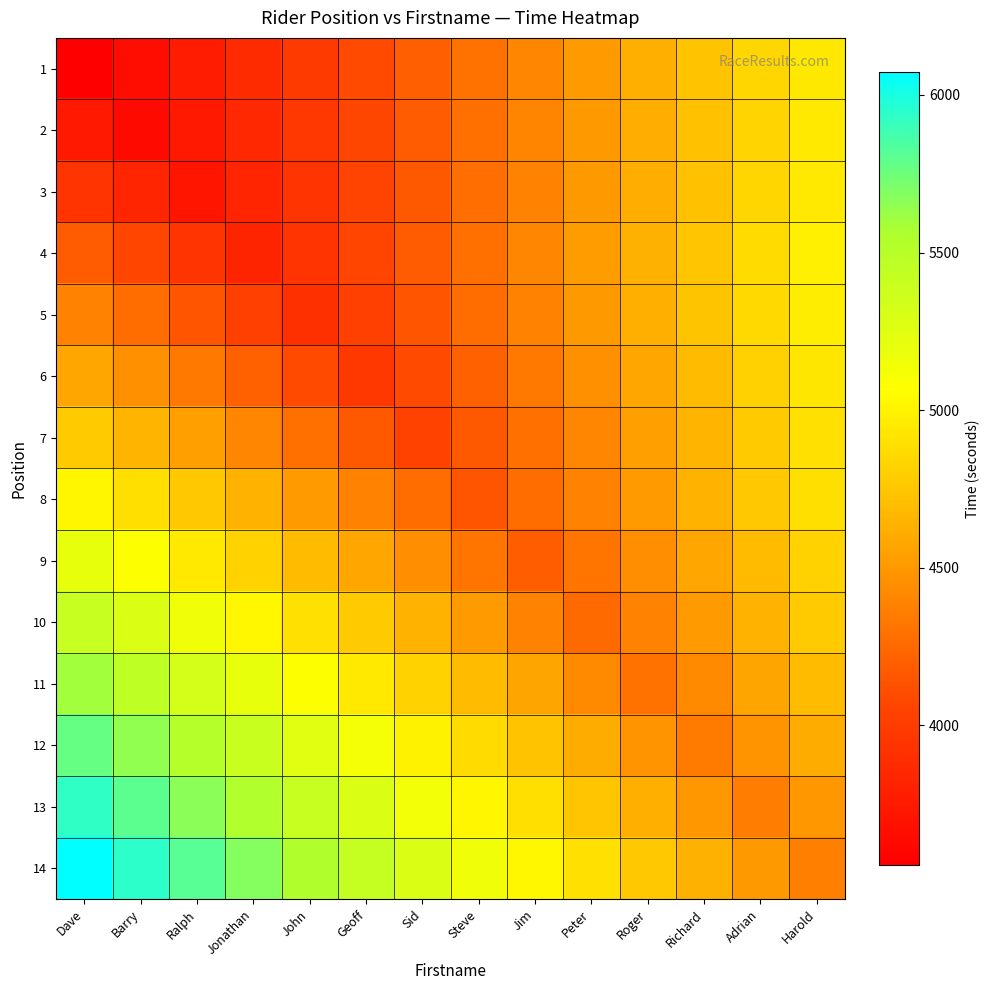

Reading left to right, extract all data points from this chart.

1: Dave=3556.0	Barry=3662.7	Ralph=3769.4	Jonathan=3876.0	John=3982.7	Geoff=4089.4	Sid=4196.1	Steve=4302.8	Jim=4409.4	Peter=4516.1	Roger=4622.8	Richard=4729.5	Adrian=4836.2	Harold=4942.8
2: Dave=3744.1	Barry=3635.0	Ralph=3744.1	Jonathan=3853.1	John=3962.2	Geoff=4071.2	Sid=4180.2	Steve=4289.3	Jim=4398.3	Peter=4507.4	Roger=4616.4	Richard=4725.5	Adrian=4834.6	Harold=4943.6
3: Dave=3943.2	Barry=3831.6	Ralph=3720.0	Jonathan=3831.6	John=3943.2	Geoff=4054.8	Sid=4166.4	Steve=4278.0	Jim=4389.6	Peter=4501.2	Roger=4612.8	Richard=4724.4	Adrian=4836.0	Harold=4947.6
4: Dave=4175.8	Barry=4060.9	Ralph=3945.9	Jonathan=3831.0	John=3945.9	Geoff=4060.9	Sid=4175.8	Steve=4290.7	Jim=4405.6	Peter=4520.6	Roger=4635.5	Richard=4750.4	Adrian=4865.4	Harold=4980.3
5: Dave=4384.8	Barry=4267.4	Ralph=4149.9	Jonathan=4032.5	John=3915.0	Geoff=4032.5	Sid=4149.9	Steve=4267.4	Jim=4384.8	Peter=4502.2	Roger=4619.7	Richard=4737.1	Adrian=4854.6	Harold=4972.1
6: Dave=4572.4	Barry=4453.1	Ralph=4333.8	Jonathan=4214.6	John=4095.3	Geoff=3976.0	Sid=4095.3	Steve=4214.6	Jim=4333.8	Peter=4453.1	Roger=4572.4	Richard=4691.7	Adrian=4811.0	Harold=4930.2
7: Dave=4775.5	Barry=4654.0	Ralph=4532.6	Jonathan=4411.2	John=4289.8	Geoff=4168.4	Sid=4047.0	Steve=4168.4	Jim=4289.8	Peter=4411.2	Roger=4532.6	Richard=4654.0	Adrian=4775.5	Harold=4896.9
8: Dave=5013.0	Barry=4888.7	Ralph=4764.4	Jonathan=4640.2	John=4515.9	Geoff=4391.6	Sid=4267.3	Steve=4143.0	Jim=4267.3	Peter=4391.6	Roger=4515.9	Richard=4640.2	Adrian=4764.4	Harold=4888.7
9: Dave=5199.3	Barry=5073.5	Ralph=4947.7	Jonathan=4821.9	John=4696.2	Geoff=4570.4	Sid=4444.6	Steve=4318.8	Jim=4193.0	Peter=4318.8	Roger=4444.6	Richard=4570.4	Adrian=4696.2	Harold=4821.9
10: Dave=5406.4	Barry=5278.7	Ralph=5151.0	Jonathan=5023.3	John=4895.5	Geoff=4767.8	Sid=4640.1	Steve=4512.4	Jim=4384.7	Peter=4257.0	Roger=4384.7	Richard=4512.4	Adrian=4640.1	Harold=4767.8
11: Dave=5592.6	Barry=5463.5	Ralph=5334.5	Jonathan=5205.4	John=5076.4	Geoff=4947.3	Sid=4818.2	Steve=4689.2	Jim=4560.1	Peter=4431.1	Roger=4302.0	Richard=4431.1	Adrian=4560.1	Harold=4689.2
12: Dave=5778.9	Barry=5648.5	Ralph=5518.1	Jonathan=5387.8	John=5257.4	Geoff=5127.1	Sid=4996.8	Steve=4866.4	Jim=4736.1	Peter=4605.7	Roger=4475.4	Richard=4345.0	Adrian=4475.4	Harold=4605.7
13: Dave=5932.3	Barry=5801.5	Ralph=5670.6	Jonathan=5539.7	John=5408.9	Geoff=5278.0	Sid=5147.2	Steve=5016.3	Jim=4885.4	Peter=4754.6	Roger=4623.7	Richard=4492.9	Adrian=4362.0	Harold=4492.9
14: Dave=6074.3	Barry=5943.2	Ralph=5812.1	Jonathan=5681.0	John=5549.9	Geoff=5418.8	Sid=5287.7	Steve=5156.6	Jim=5025.5	Peter=4894.4	Roger=4763.3	Richard=4632.2	Adrian=4501.1	Harold=4370.0